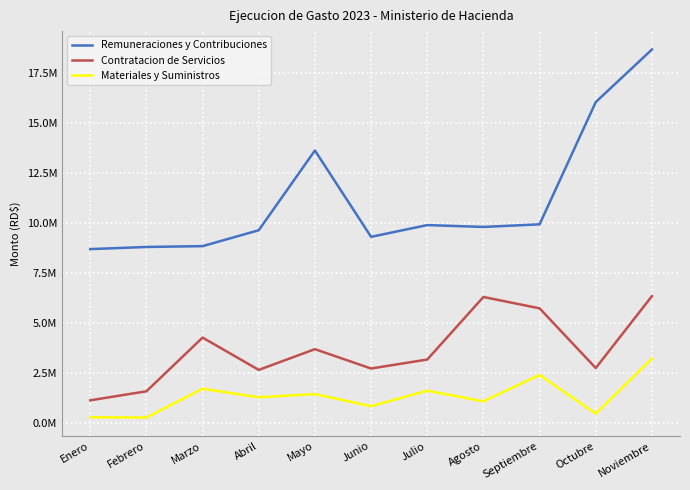

Is it true that Materiales y Suministros equals 3229580.6 at Noviembre?

True